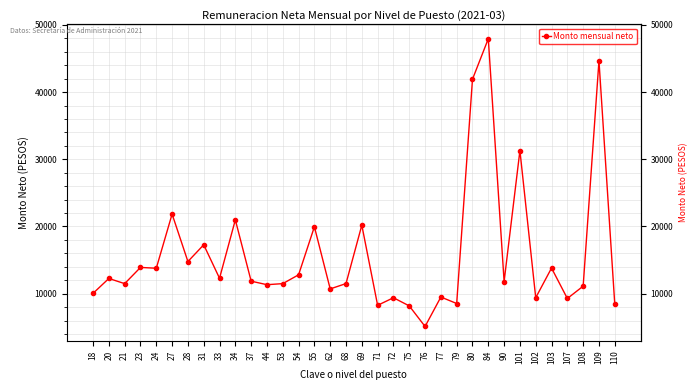

How many data points does each series have?

34